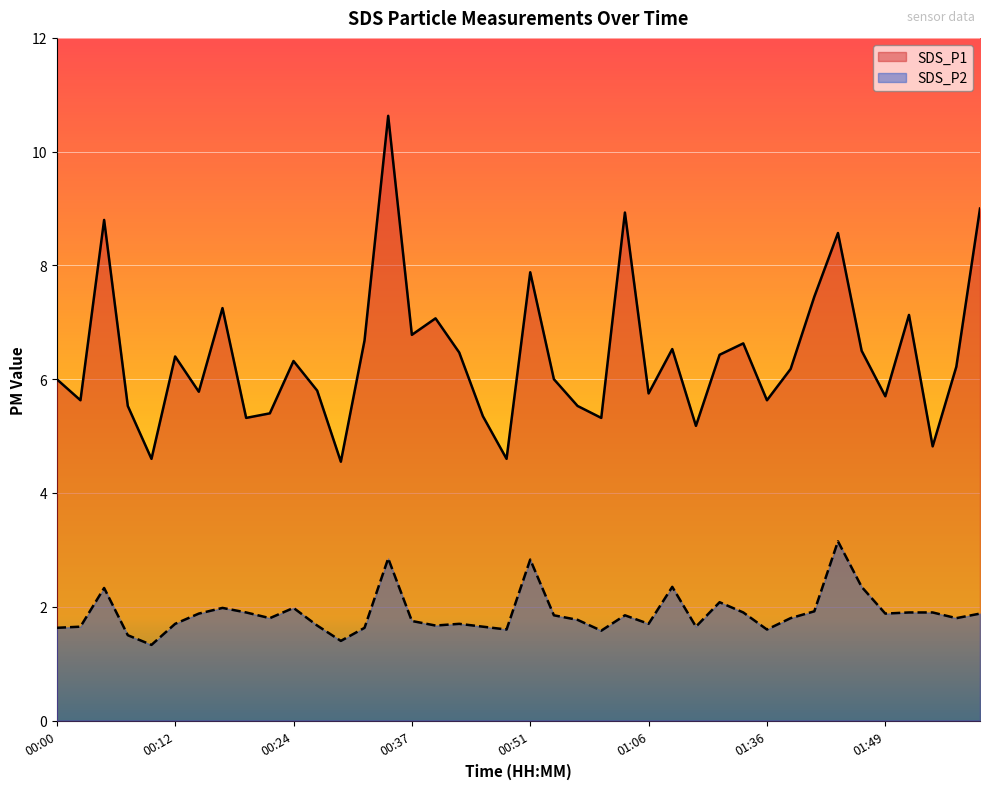

True or false: SDS_P1 has a value of 9.4 at 01:36.

False